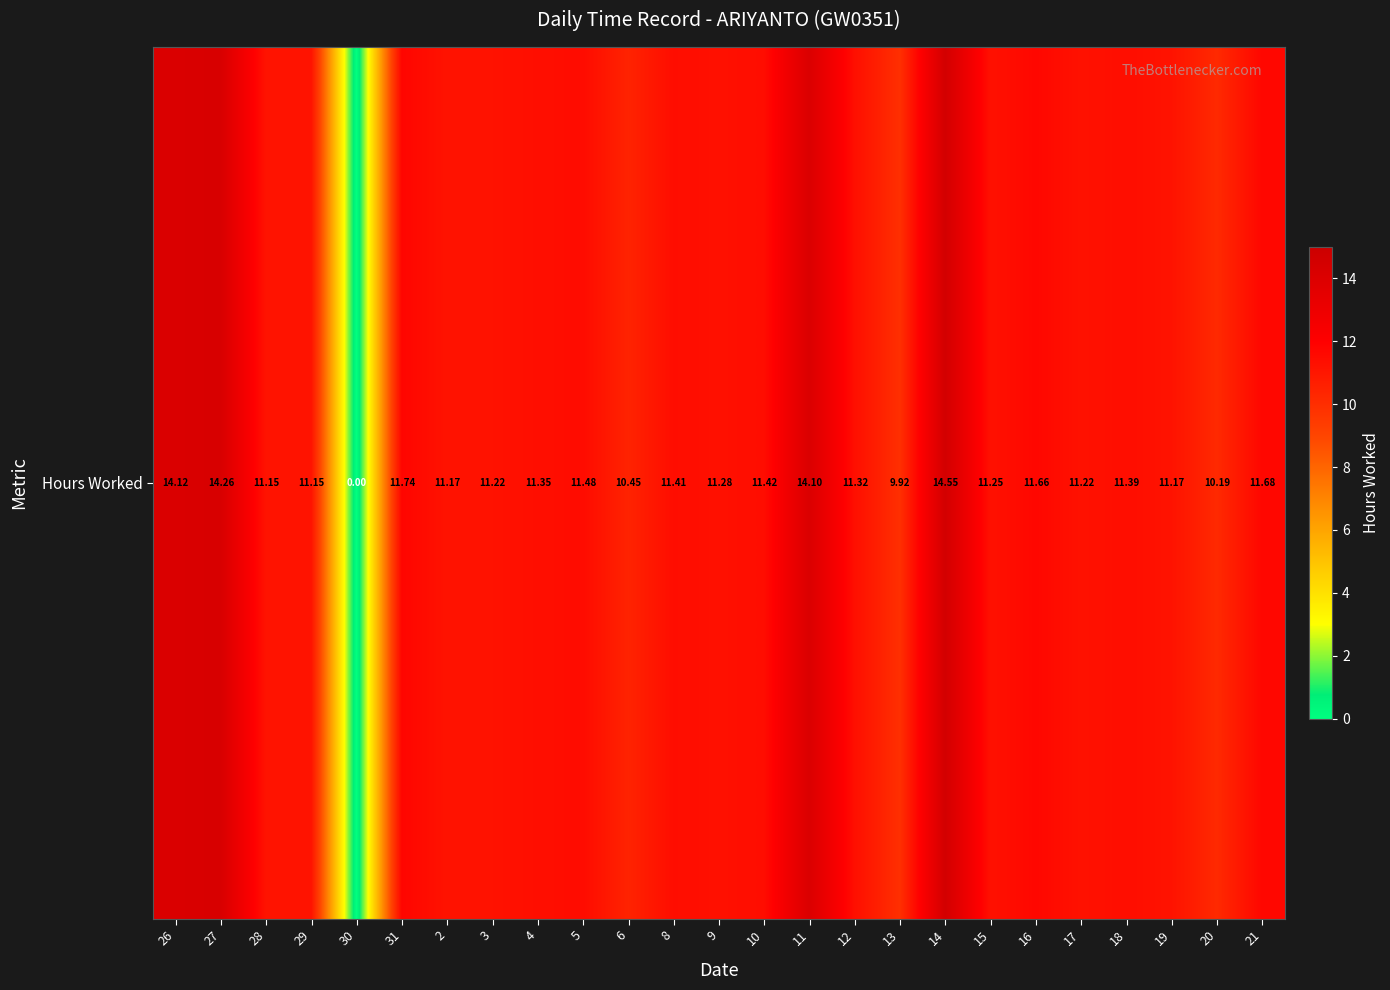

What is the difference between the maximum and minimum values?

14.6